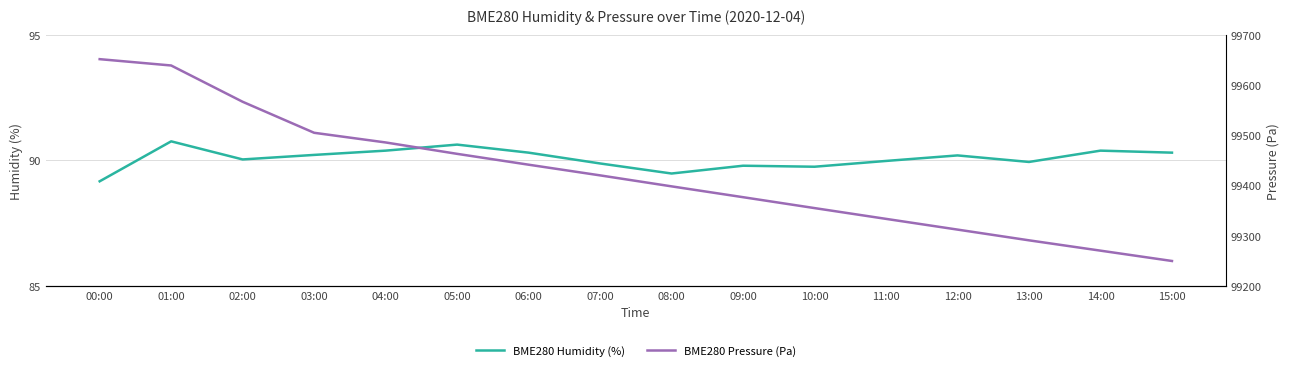

What is the difference between the highest and lowest values at 00:00?

99562.3